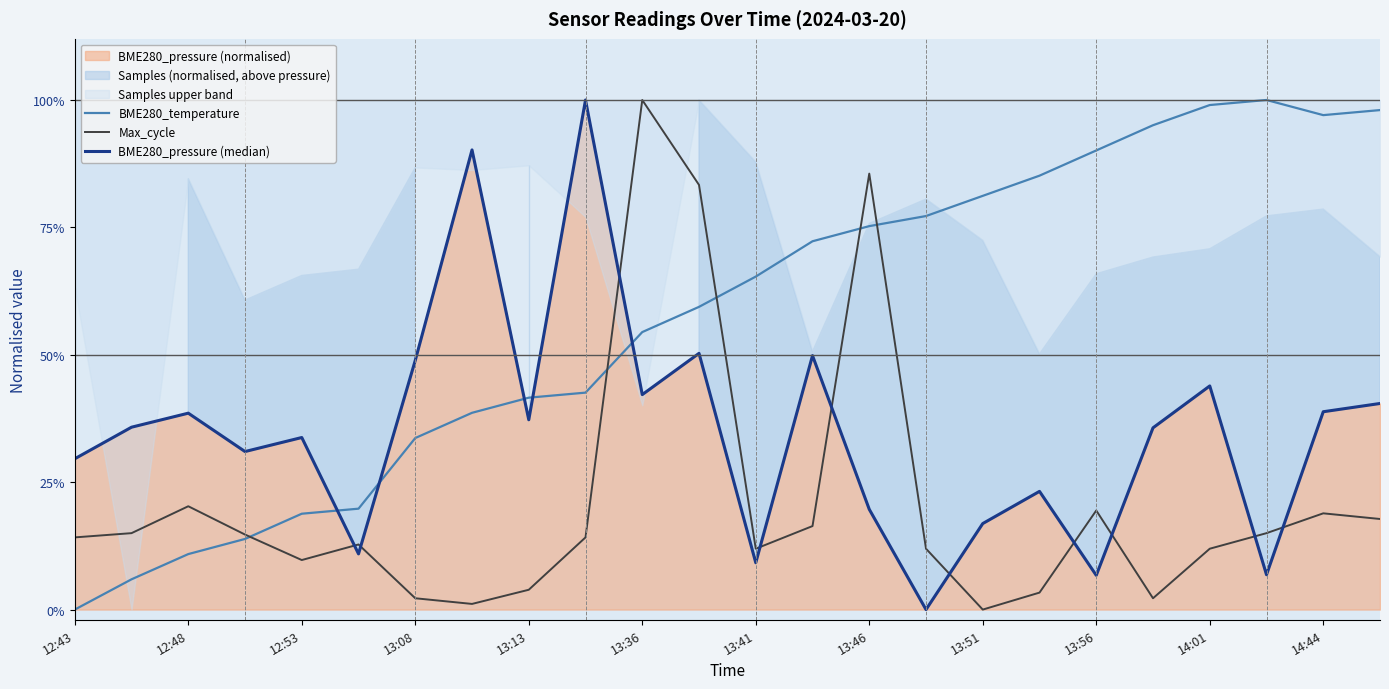

Is it true that BME280_pressure (median) equals 0.2 at 13:46?

True